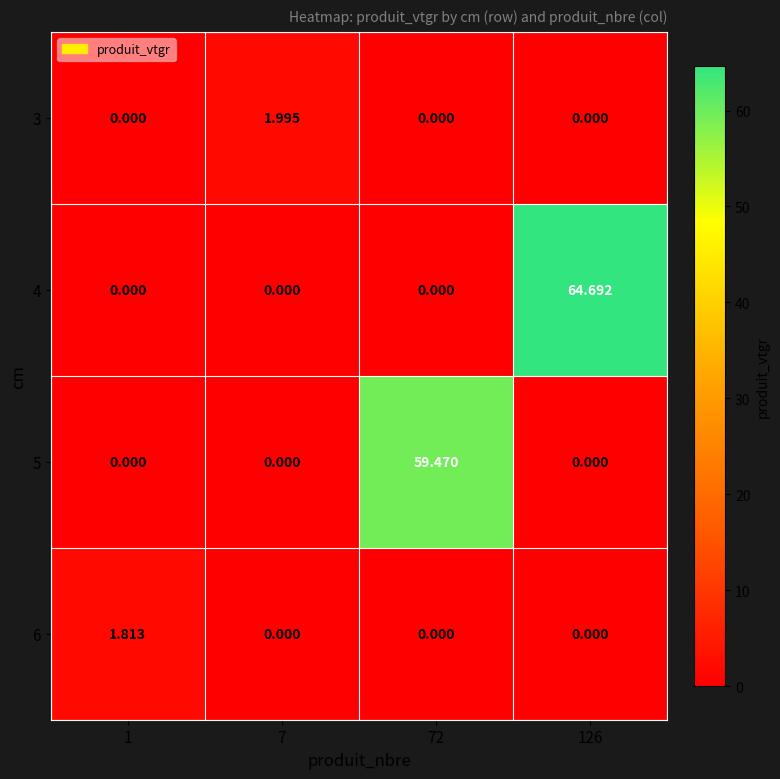

List the series in order of their peak value, lowest first.

6, 3, 5, 4